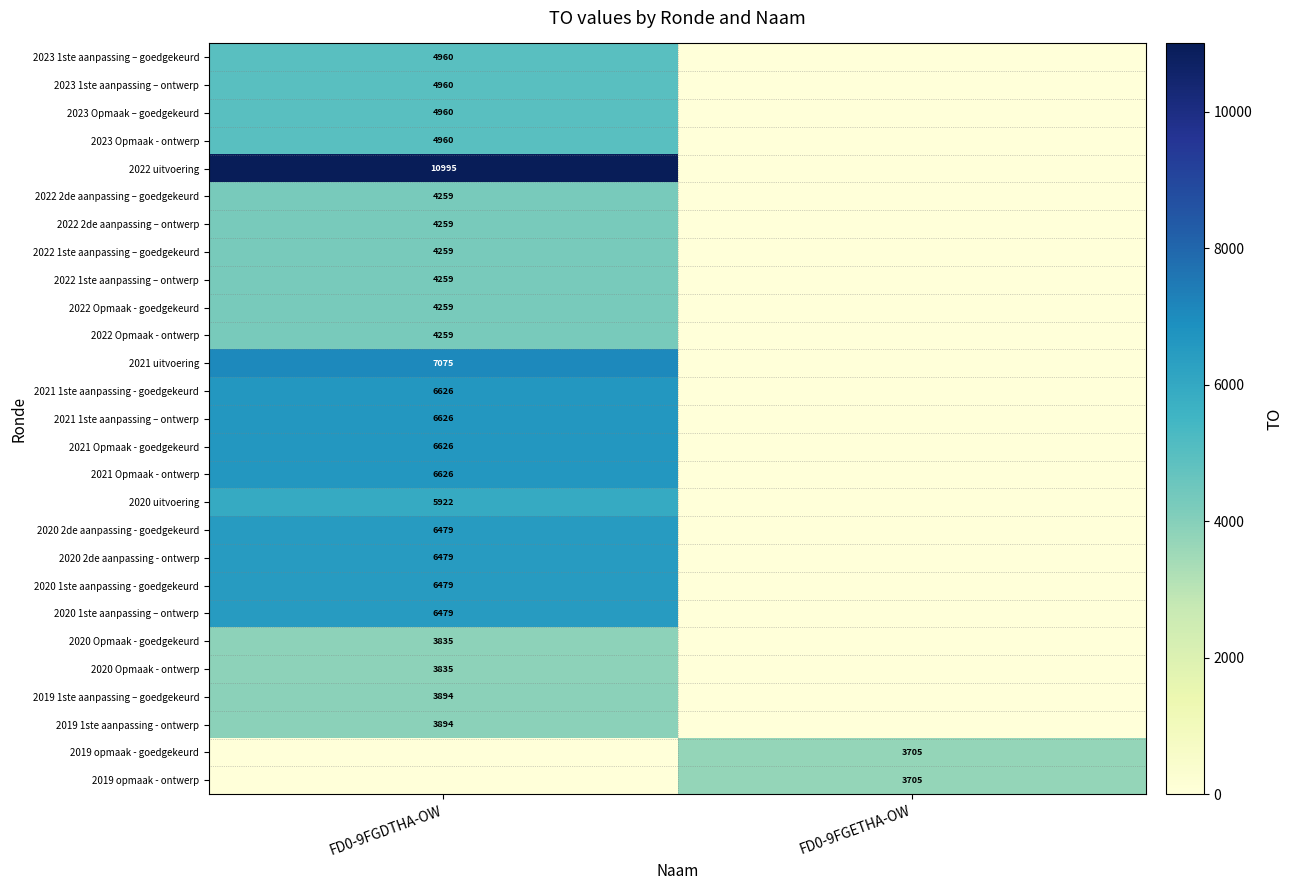

The value of 2022 1ste aanpassing – ontwerp at FD0-9FGDTHA-OW is 6588. True or false?

False